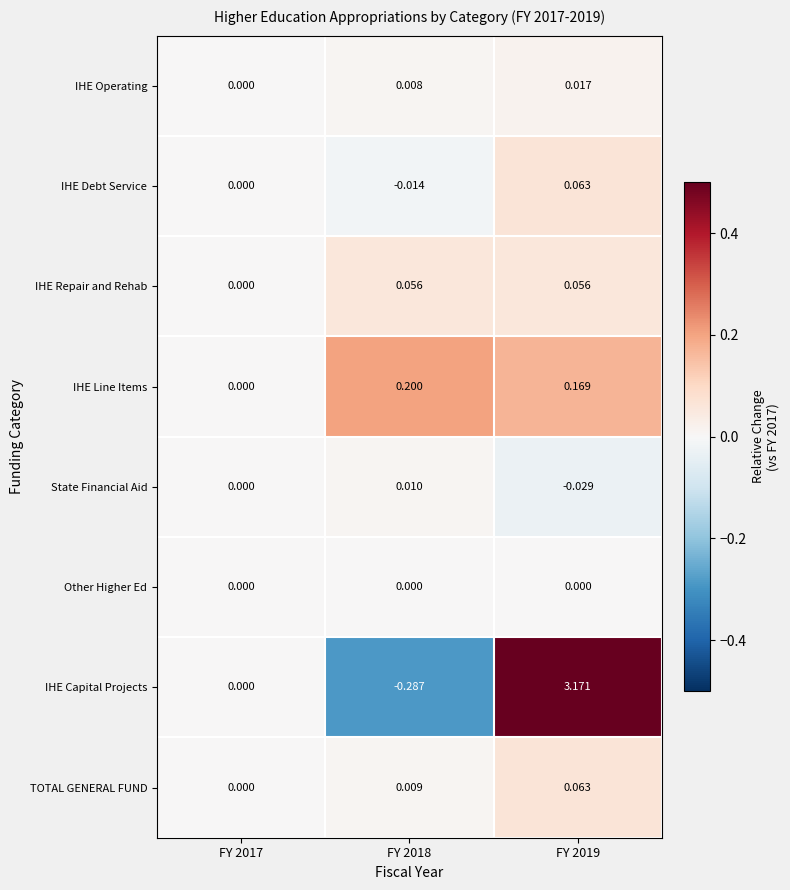

Is the value of State Financial Aid at FY 2019 greater than the value of TOTAL GENERAL FUND at FY 2017?

No